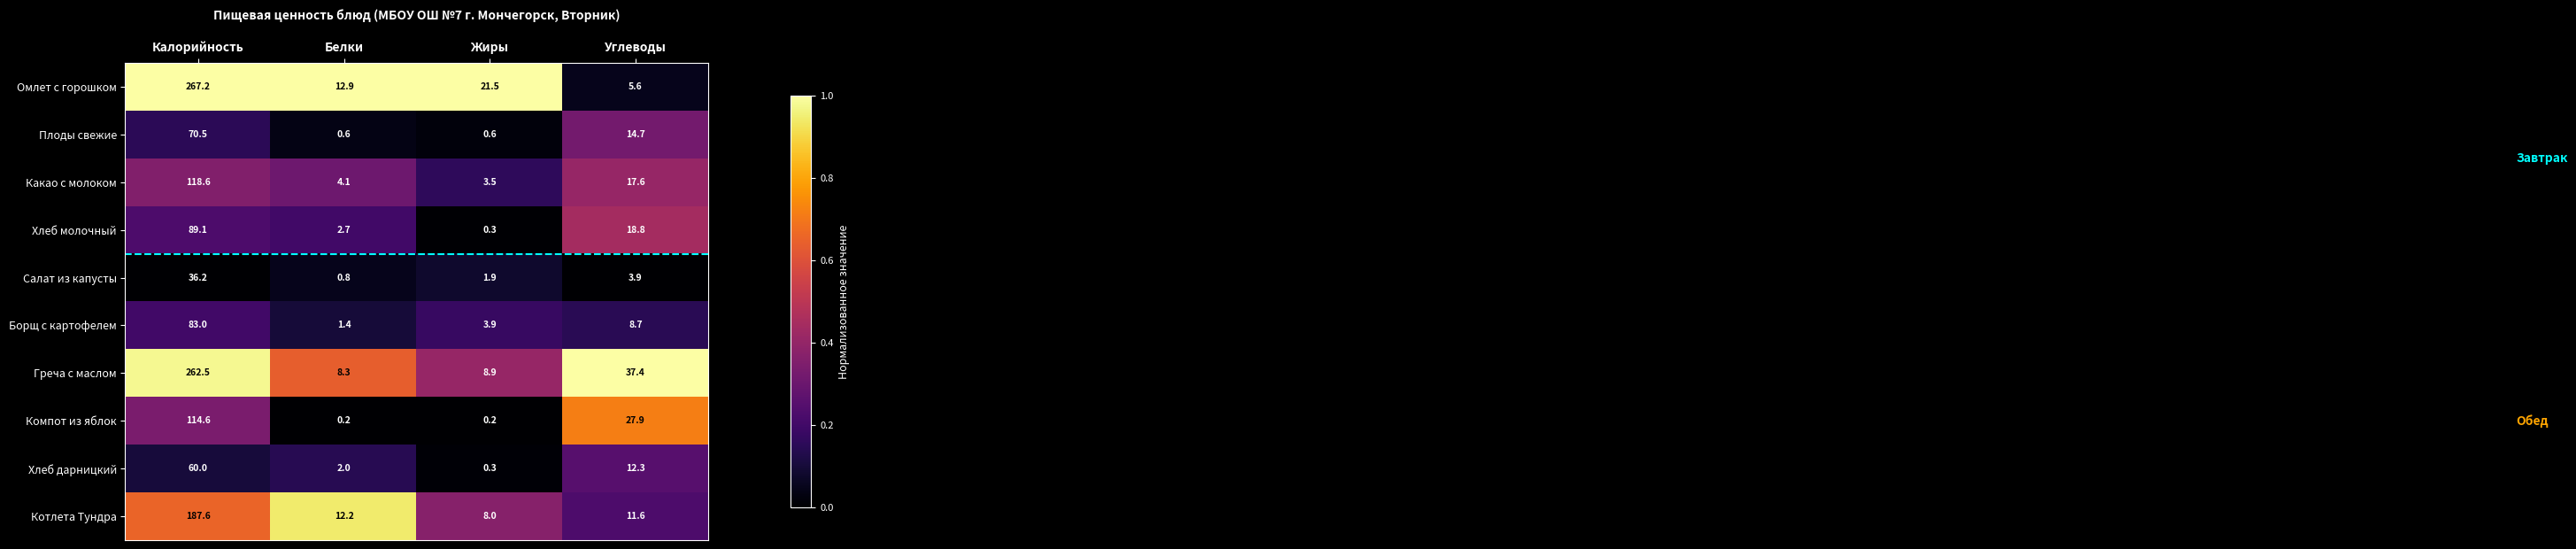

What is the spread (max minus min) of values at Углеводы?

33.5